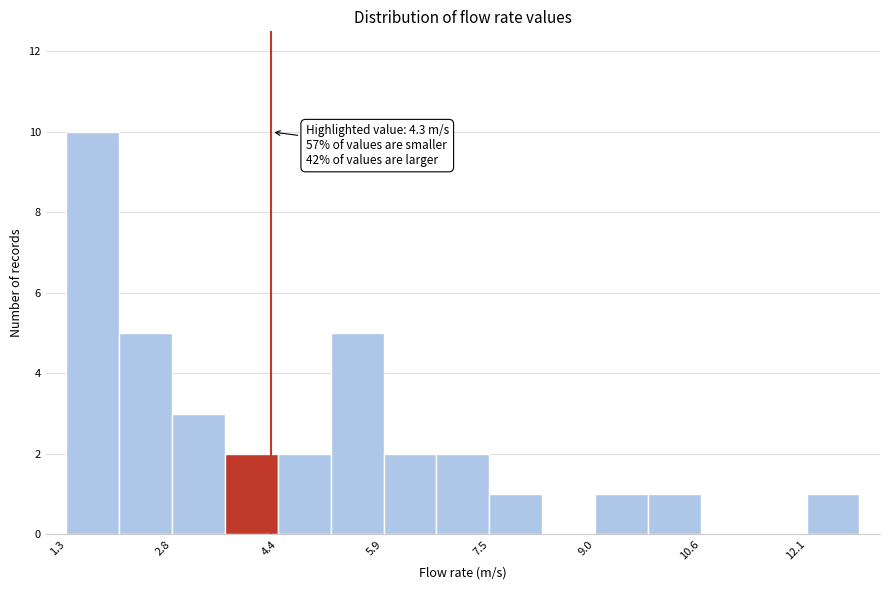

Around what value on the x-axis is the tallest bar? Give the approximate position of its centre, as read against the axis.

1.6